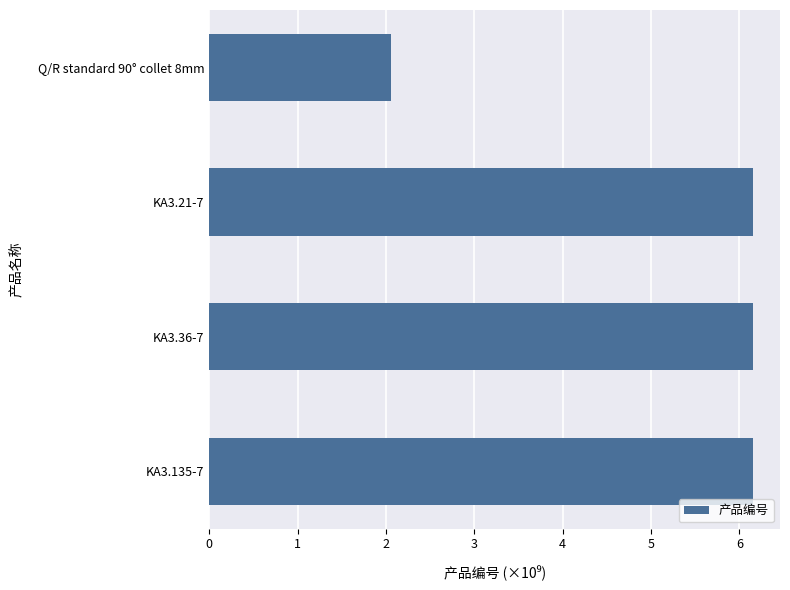

Reading bottom to top, extract all data points from this chart.

KA3.135-7=6.2	KA3.36-7=6.2	KA3.21-7=6.2	Q/R standard 90° collet 8mm=2.1